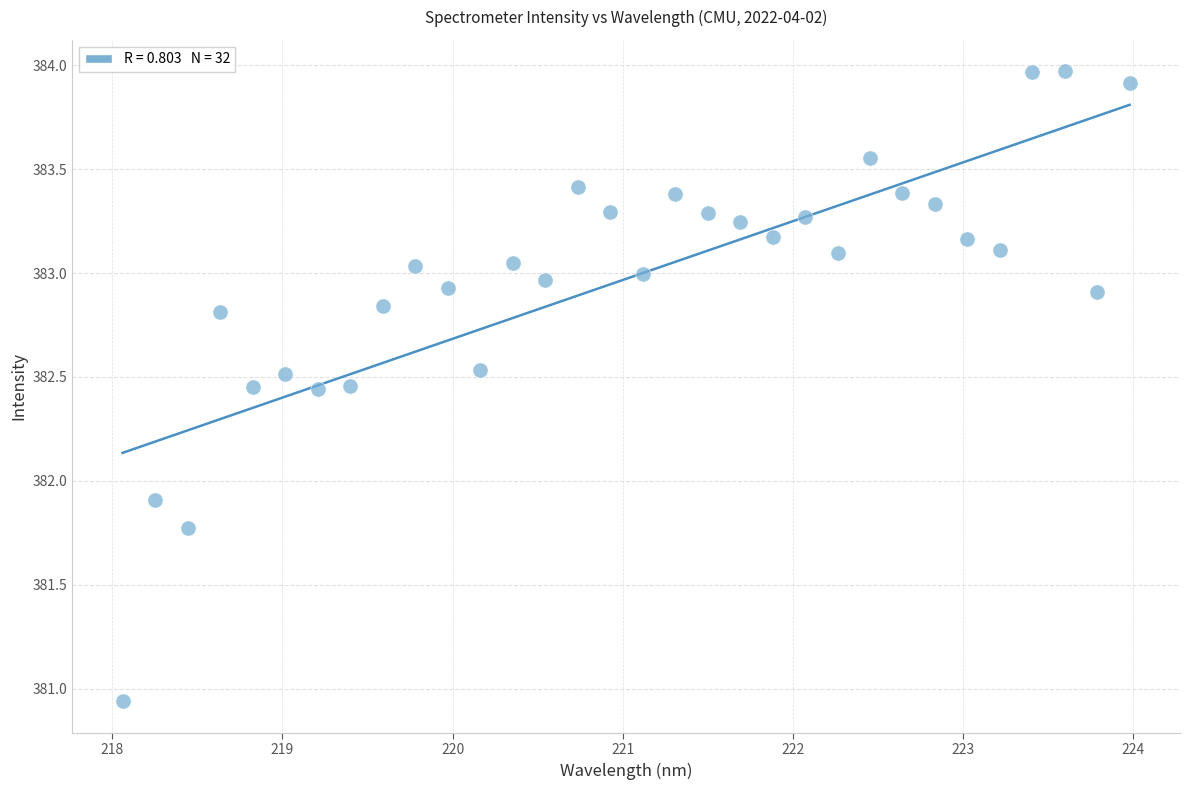

What is the range of Y values (max minus min)?

3.0